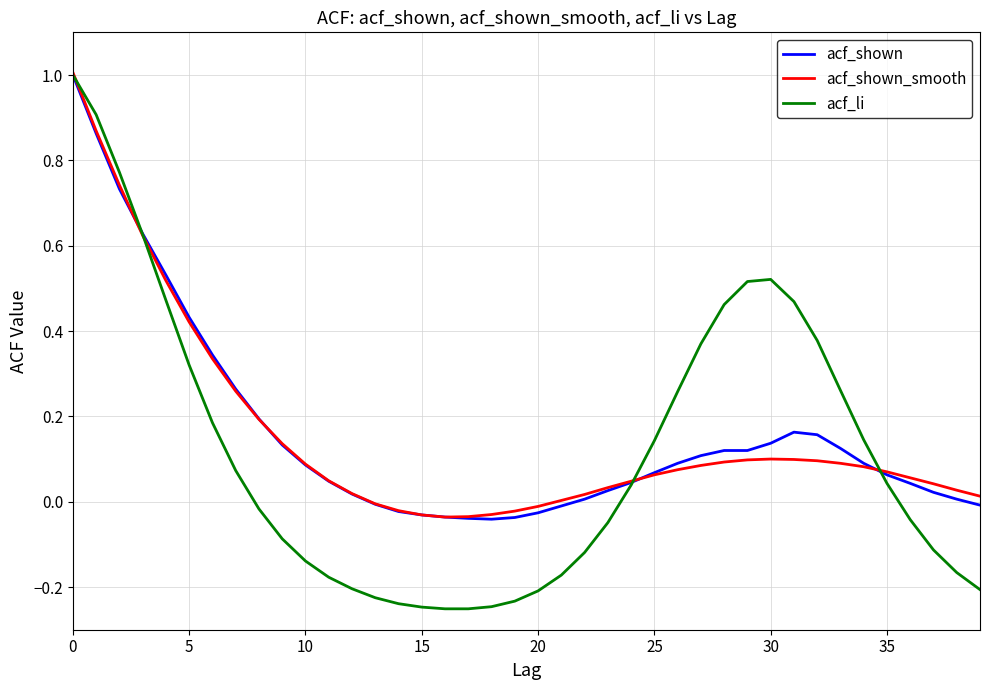

Which series has the widest spread of values?

acf_li